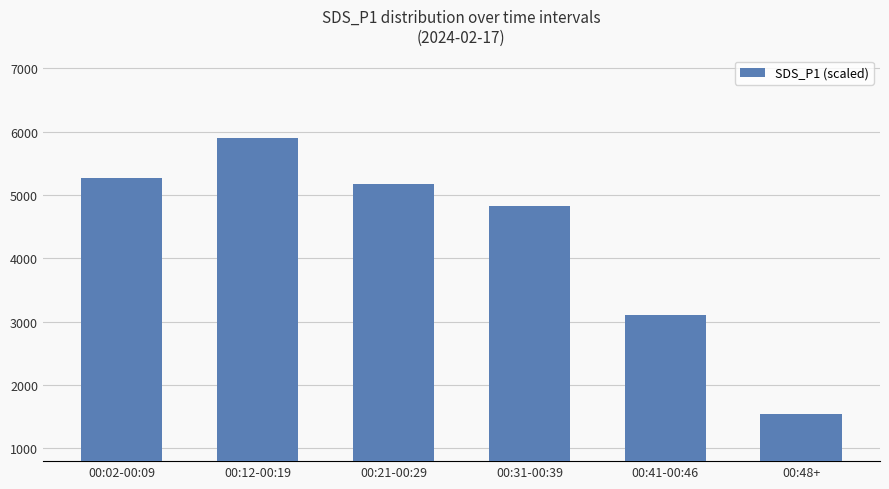

How many series are shown in this chart?

1